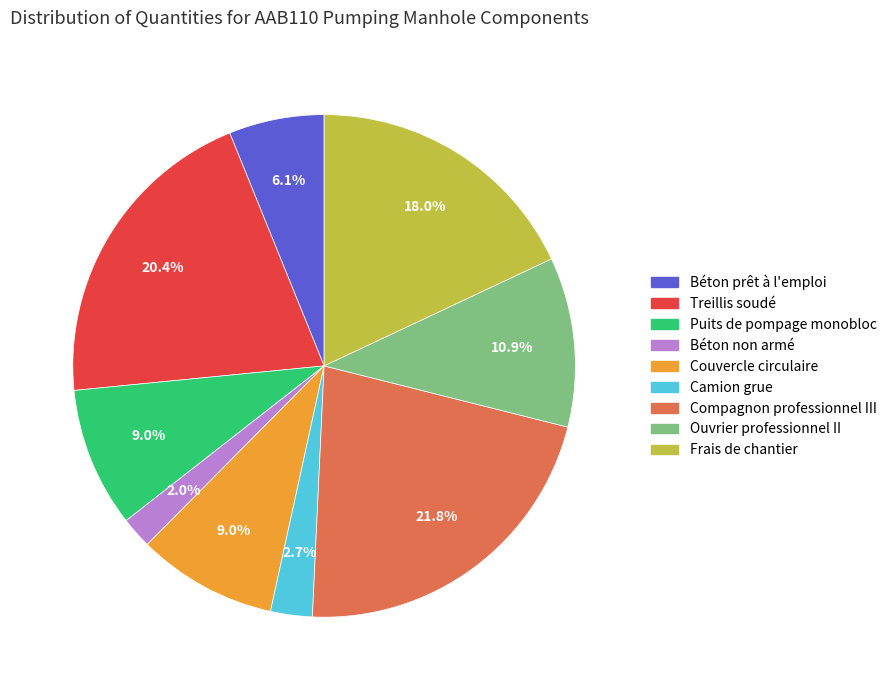

To the nearest percent, what is the difference between the largest and smallest slice percentages?

20%